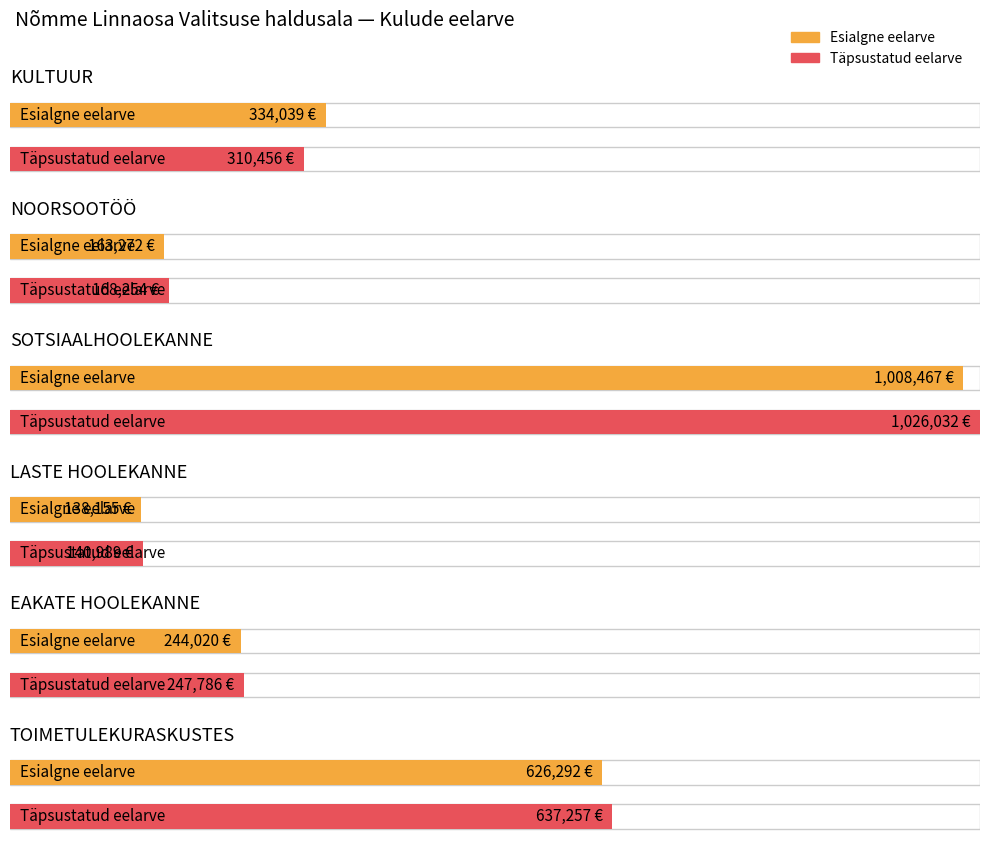

Where is Täpsustatud eelarve nearest to the value 583510?

toimetulekuraskustes